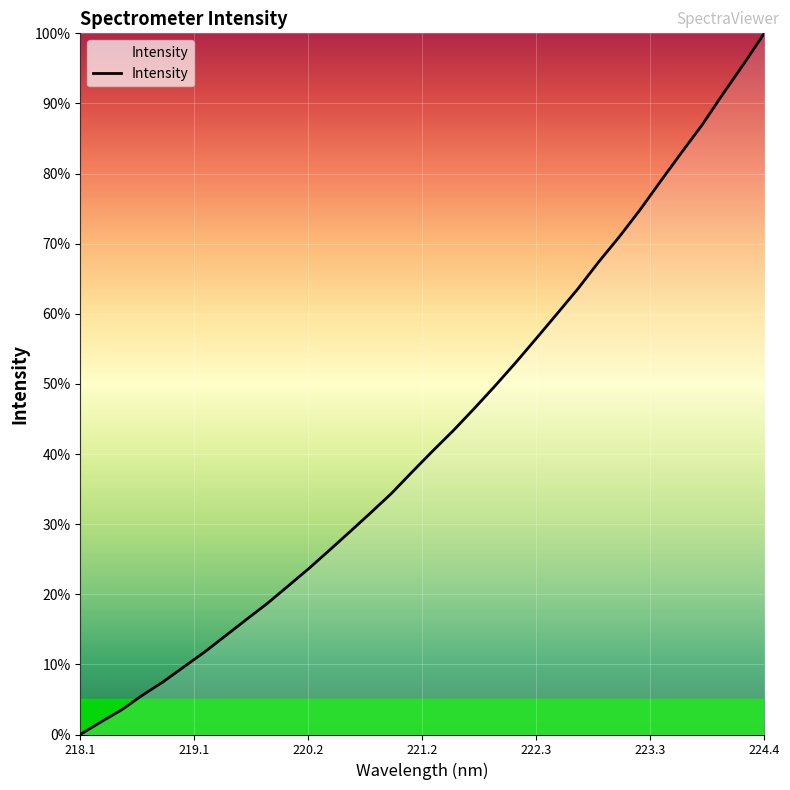

What is the greatest value displayed?

100.0